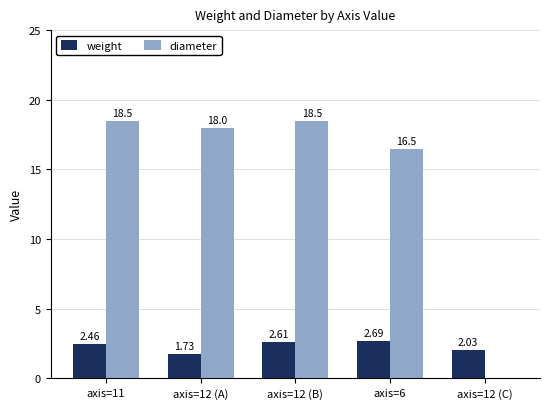

What are all the series names shown in the legend?

weight, diameter